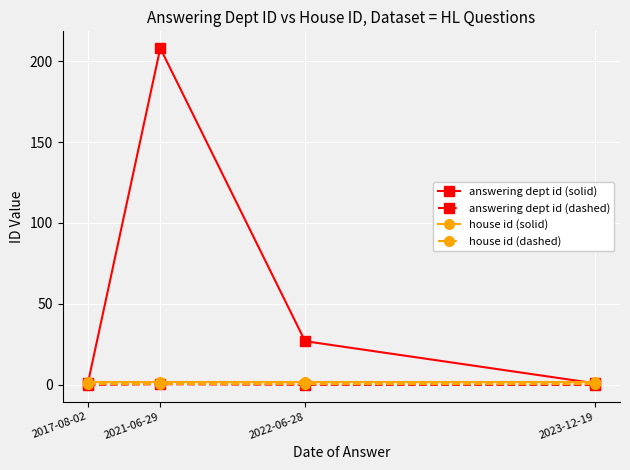

What are all the series names shown in the legend?

answering dept id (solid), answering dept id (dashed), house id (solid), house id (dashed)